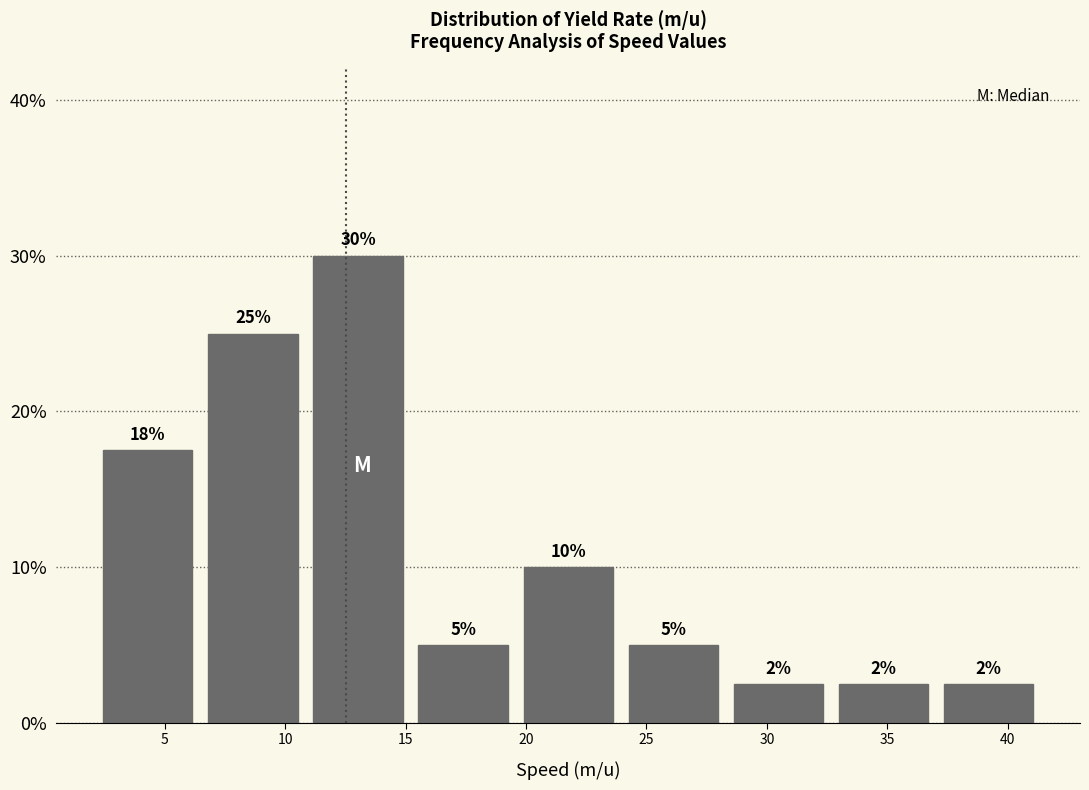

Which range on the x-axis has the tallest bar?

11.0 to 15.0